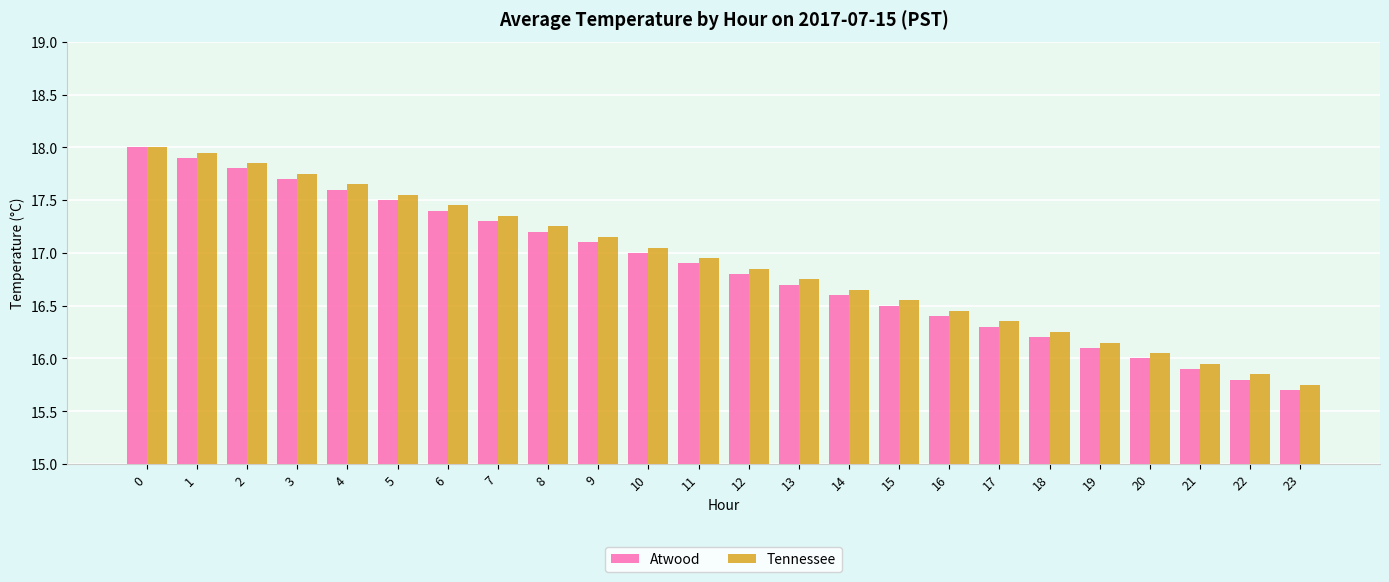

Which series changed the most between 0 and 8?

Atwood